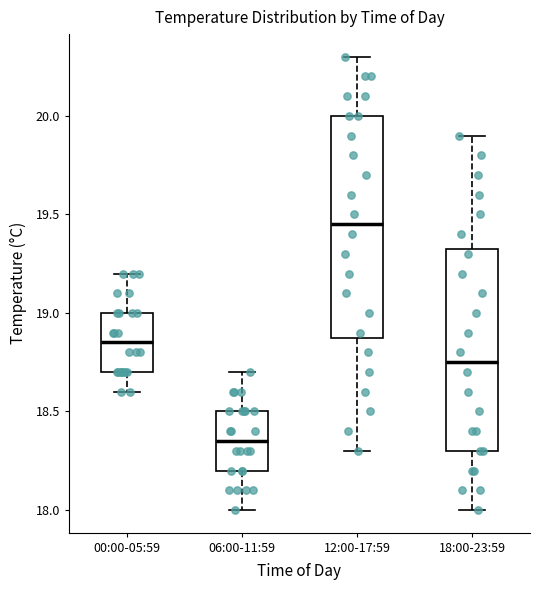

Reading left to right, transcribe this box plot: for each box, give where its median line is, the range the box spans, and where its two whiskers end, as read against the y-axis. The values are not printed on the chart, so give them approximately, as read against the axis.

00:00-05:59: median 18.85, box 18.70 to 19.00, whiskers 18.60 to 19.20
06:00-11:59: median 18.35, box 18.20 to 18.50, whiskers 18.00 to 18.70
12:00-17:59: median 19.45, box 18.90 to 20.00, whiskers 18.30 to 20.30
18:00-23:59: median 18.75, box 18.30 to 19.35, whiskers 18.00 to 19.90